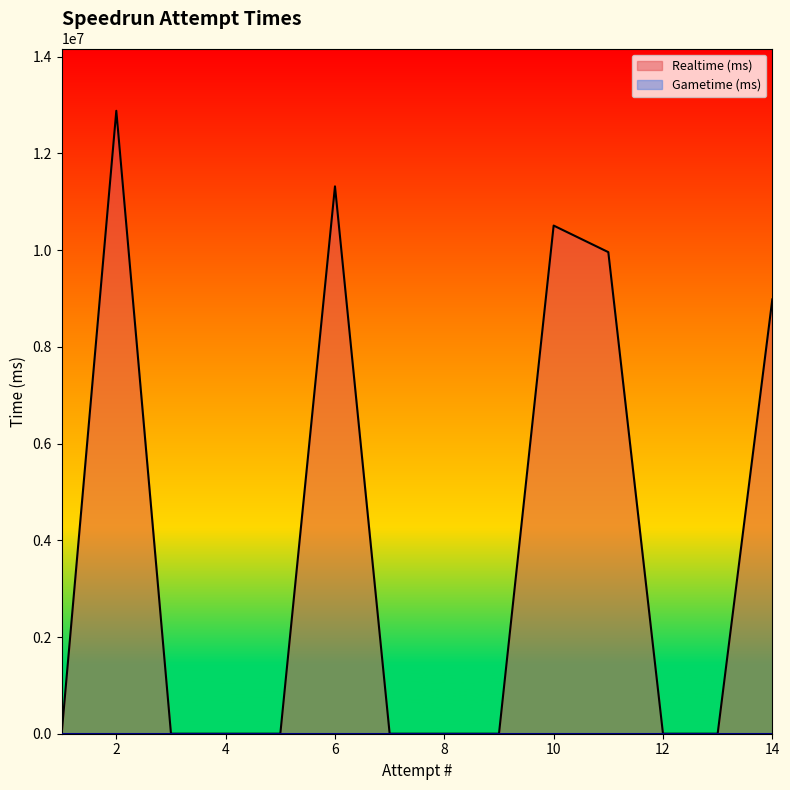

Which series has the largest total across all categories?

Realtime (ms)